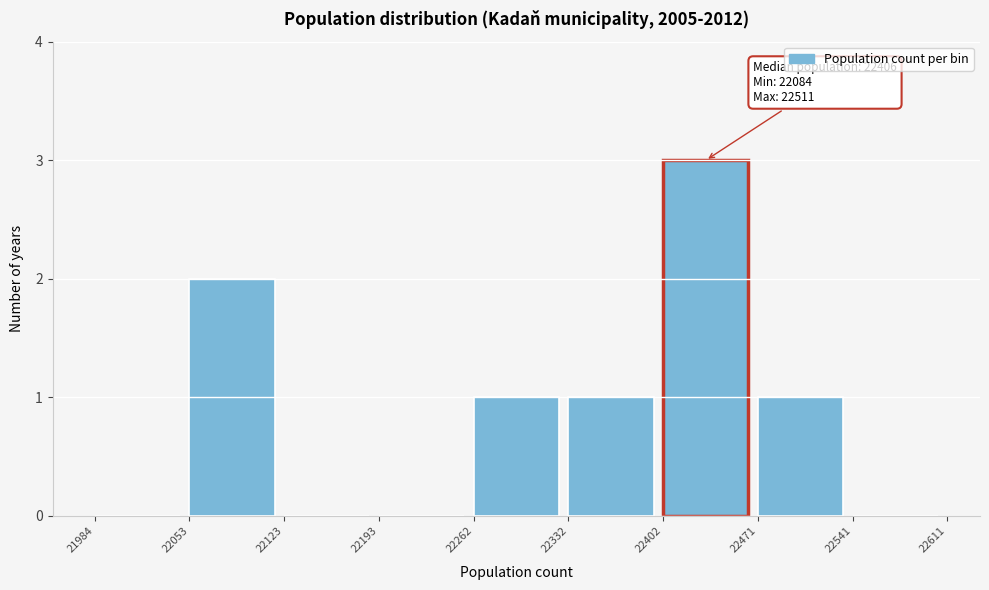

Over which range of the x-axis is the bar tallest?

22402 to 22471